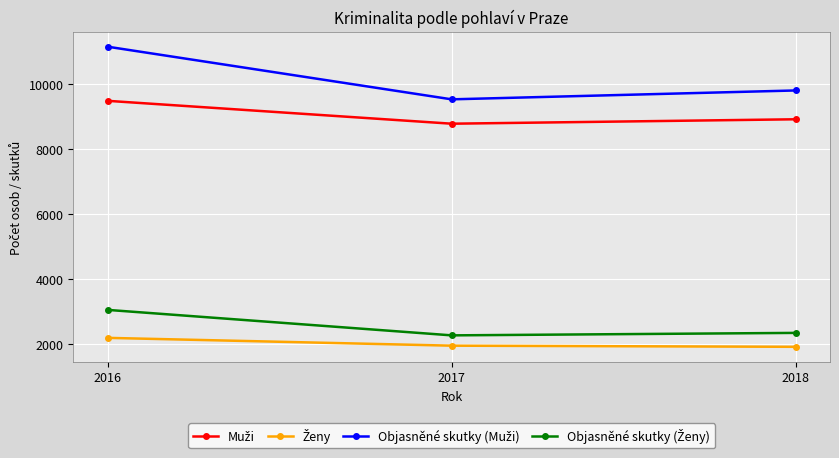

What is the greatest value displayed?

11136